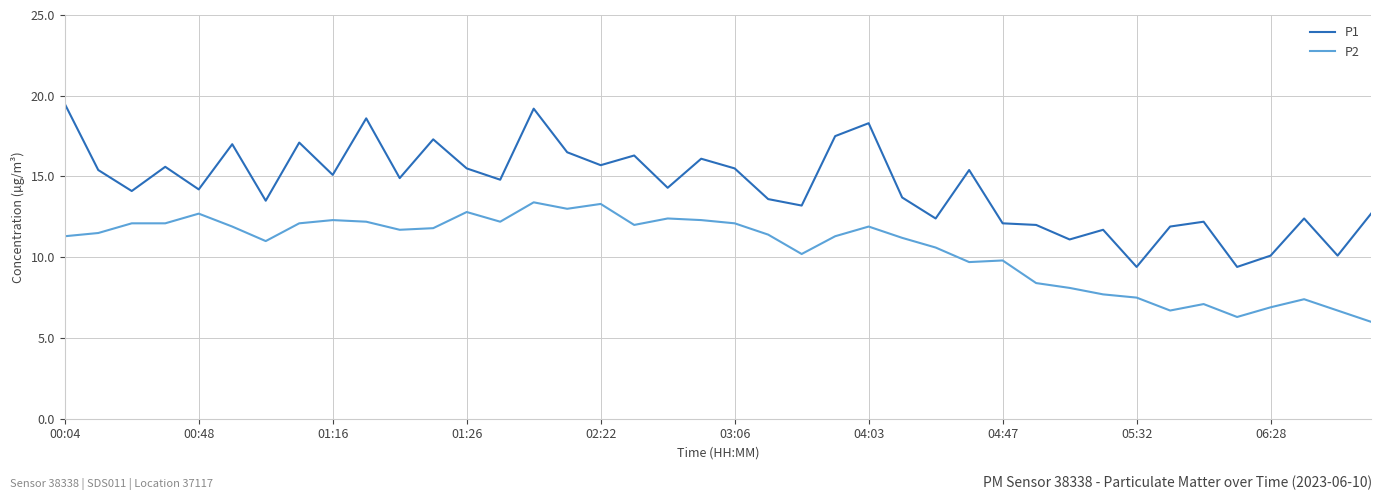

Which series has the largest range (max minus min)?

P1